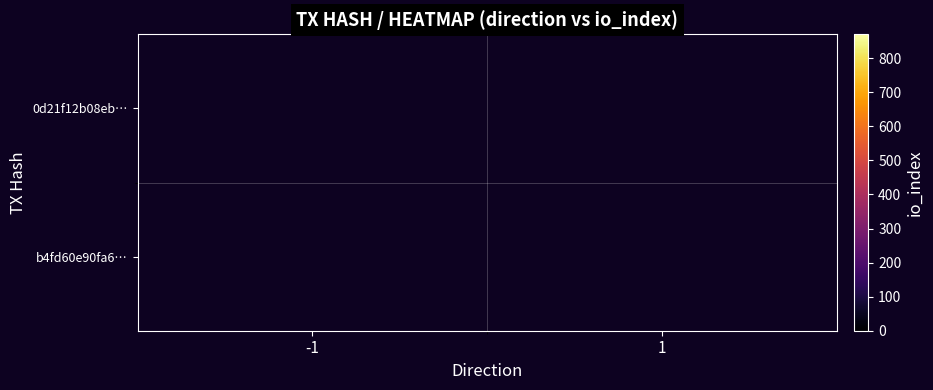

Which series has the largest range (max minus min)?

0d21f12b08eb…